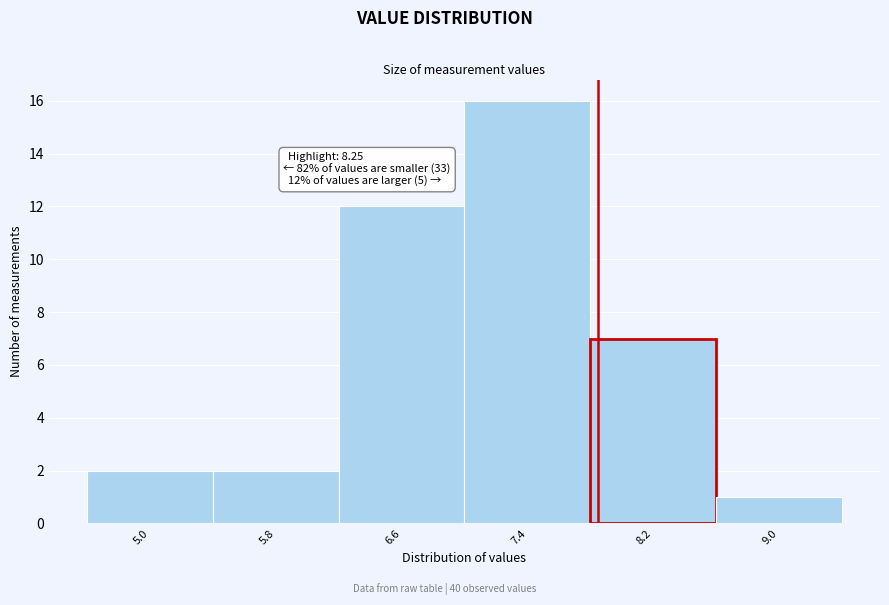

Reading left to right, transcribe all the data shown in this chart.

2	2	12	16	7	1